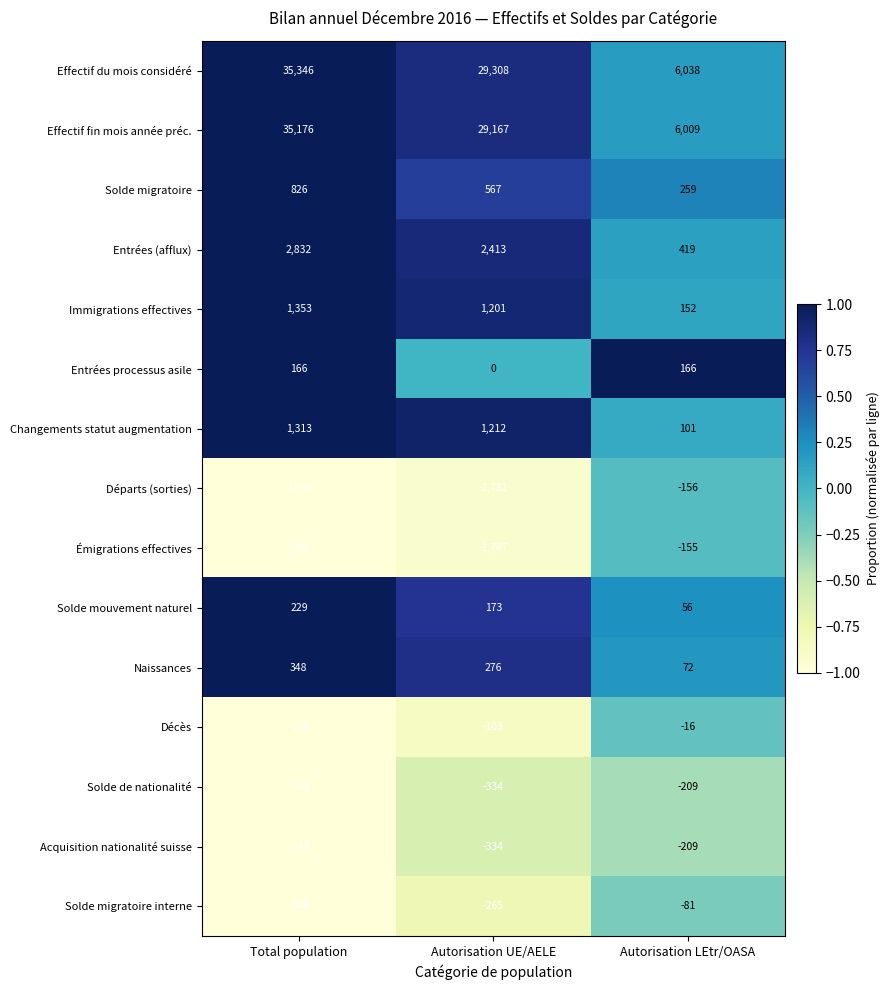

What is the smallest value displayed?

-1937